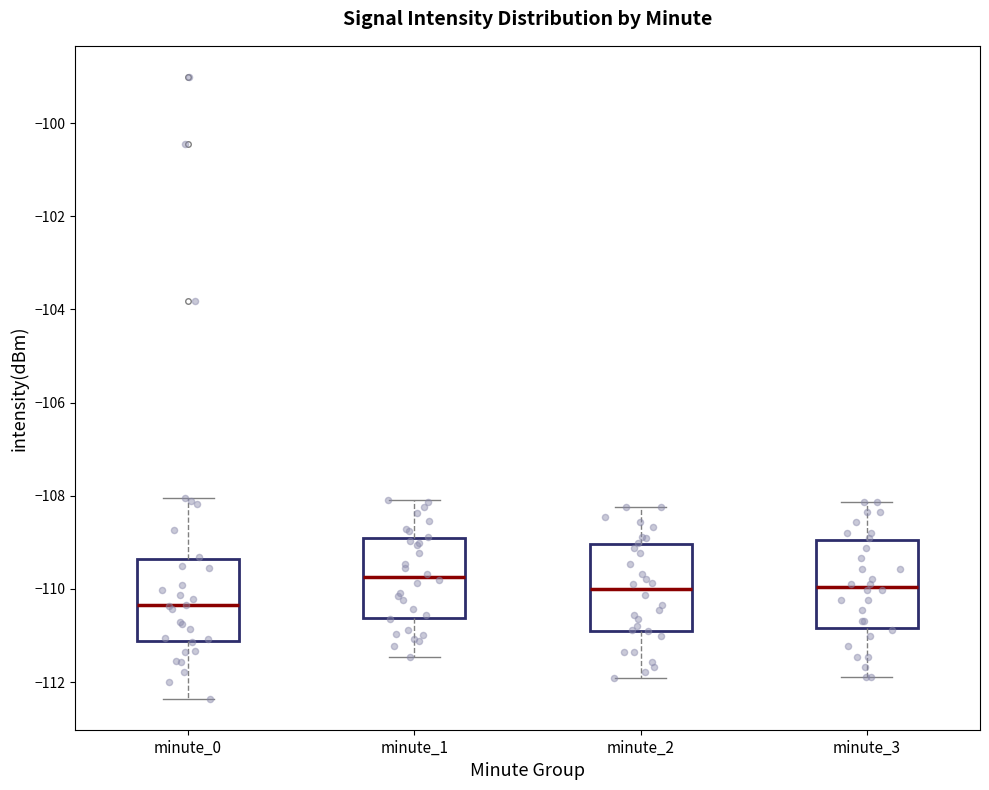

Which box's median line is the lowest?

minute_0